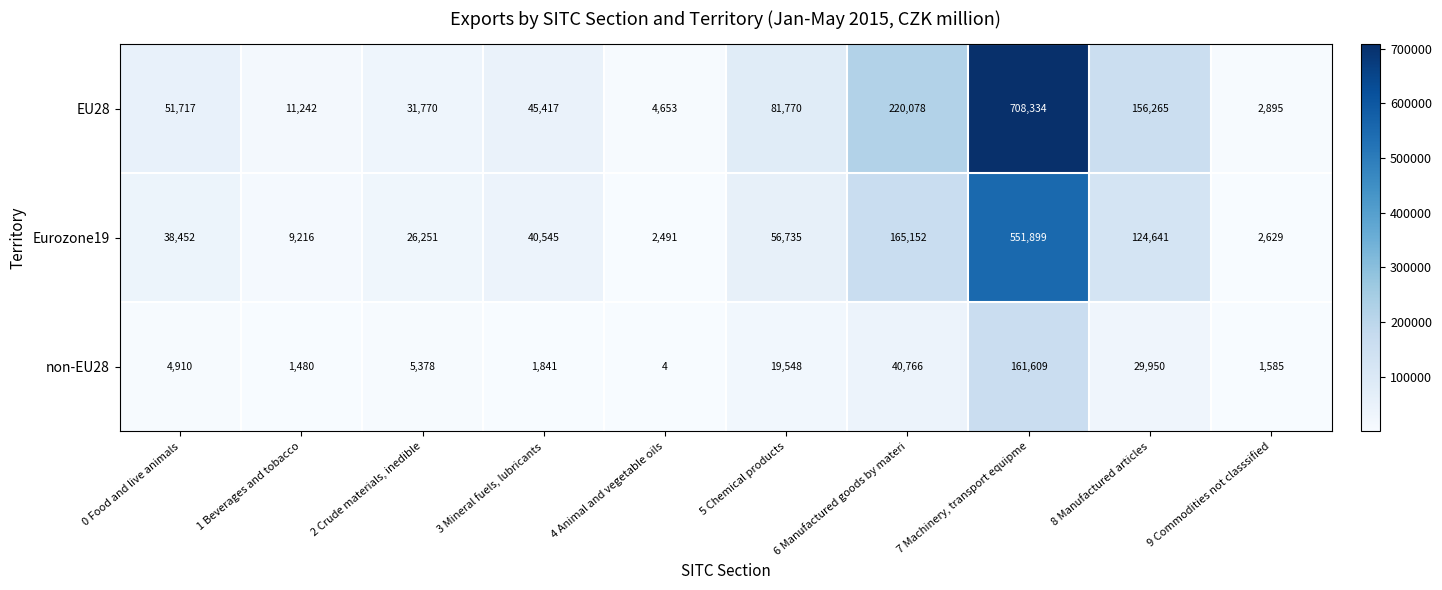

What is the average value of the Eurozone19 series?

101801